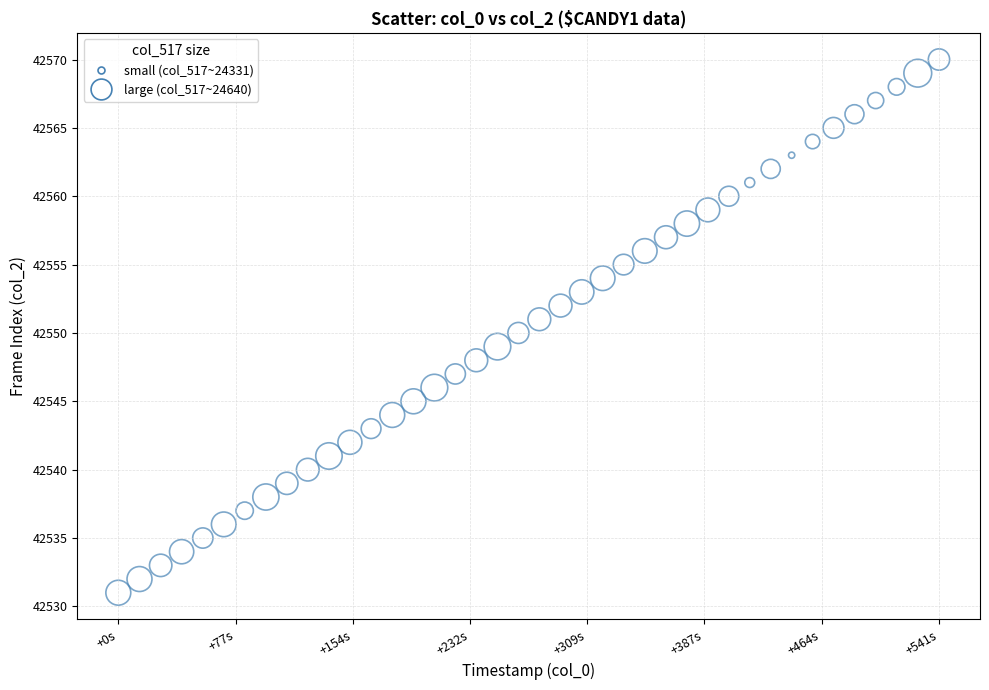

What is the range of Y values (max minus min)?

39